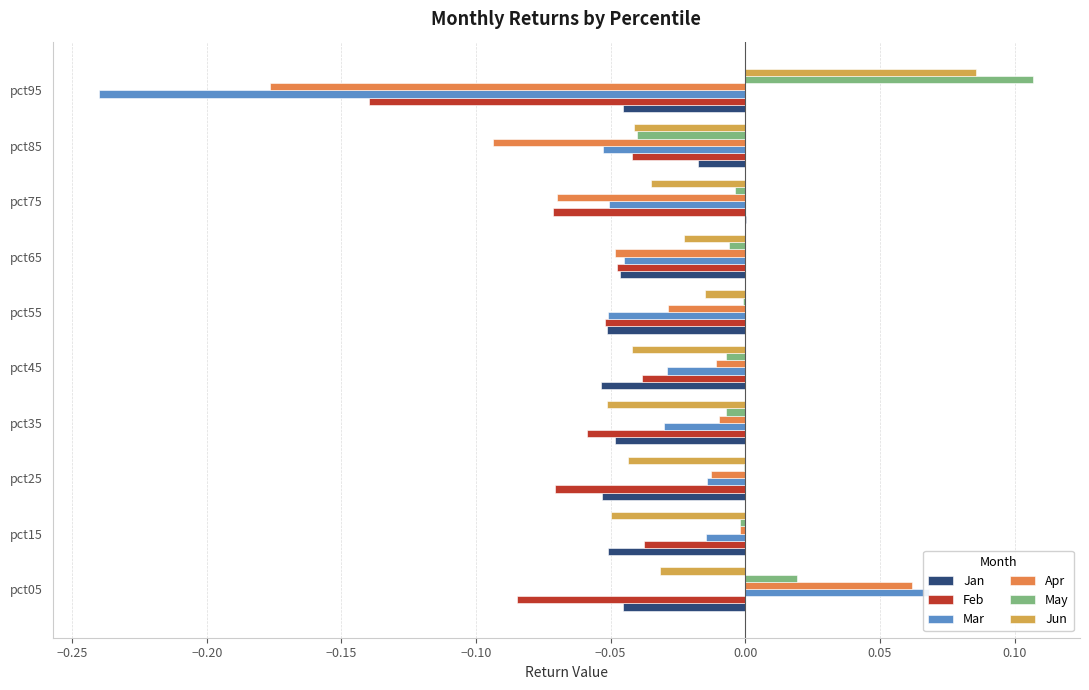

Which series changed the most between pct15 and pct95?

Mar